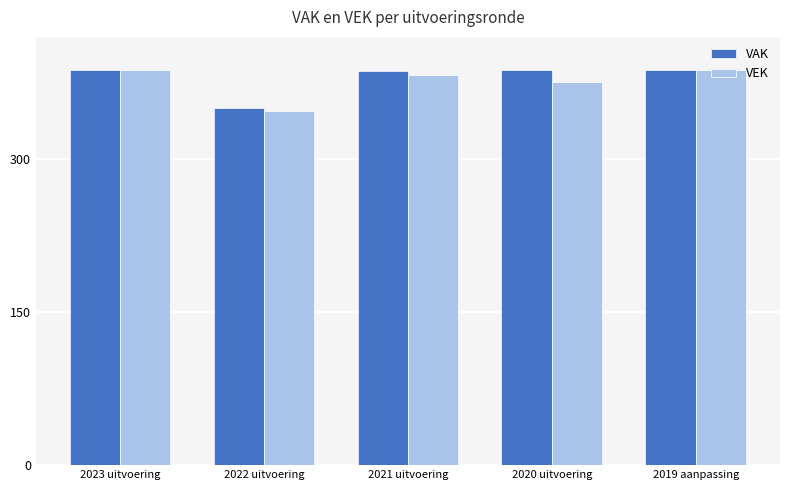

Which label corresponds to the smallest value in the chart?

2022 uitvoering